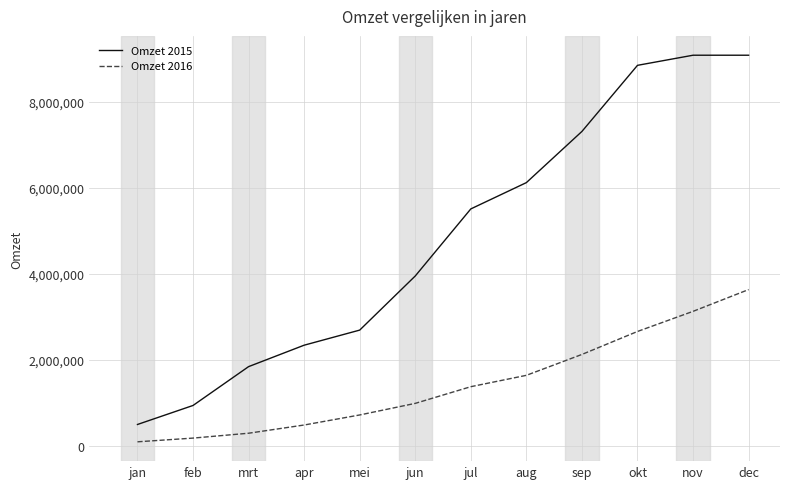

Reading left to right, what are all the values shown in this chart?

Omzet 2015: jan=497750	feb=939500	mrt=1842000	apr=2340000	mei=2690750	jun=3948500	jul=5506750	aug=6117650	sep=7307150	okt=8842900	nov=9077900	dec=9077900
Omzet 2016: jan=95000	feb=181250	mrt=294500	apr=485250	mei=718750	jun=988250	jul=1375750	aug=1639750	sep=2125250	okt=2659000	nov=3126500	dec=3632250